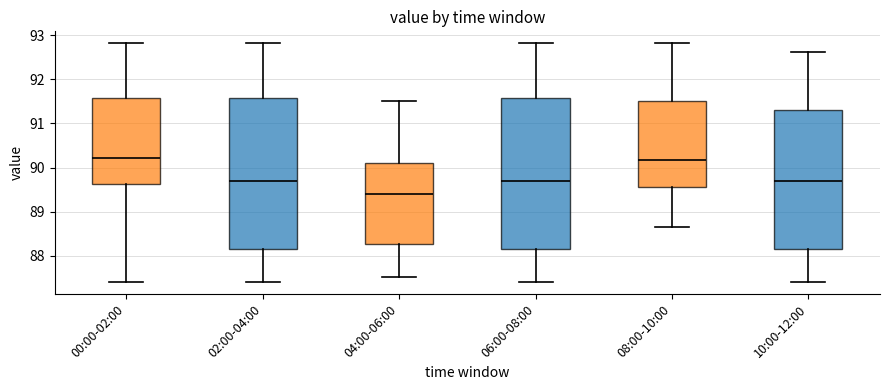

Reading left to right, read every box against the y-axis: the position of its median line, the range the box covers, and the ends of its whiskers. The values are not printed on the chart, so give them approximately, as read against the axis.

00:00-02:00: median 90.2, box 89.6 to 91.6, whiskers 87.4 to 92.8
02:00-04:00: median 89.7, box 88.1 to 91.6, whiskers 87.4 to 92.8
04:00-06:00: median 89.4, box 88.3 to 90.1, whiskers 87.5 to 91.5
06:00-08:00: median 89.7, box 88.1 to 91.6, whiskers 87.4 to 92.8
08:00-10:00: median 90.2, box 89.6 to 91.5, whiskers 88.7 to 92.8
10:00-12:00: median 89.7, box 88.1 to 91.3, whiskers 87.4 to 92.6